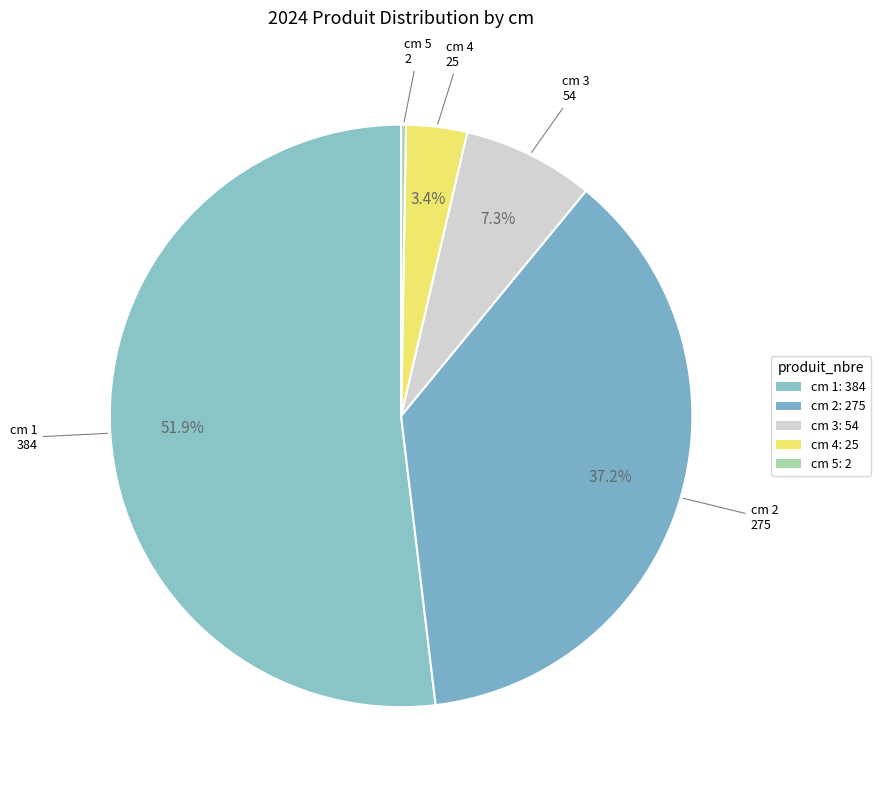

Which category accounts for the majority?

cm 1